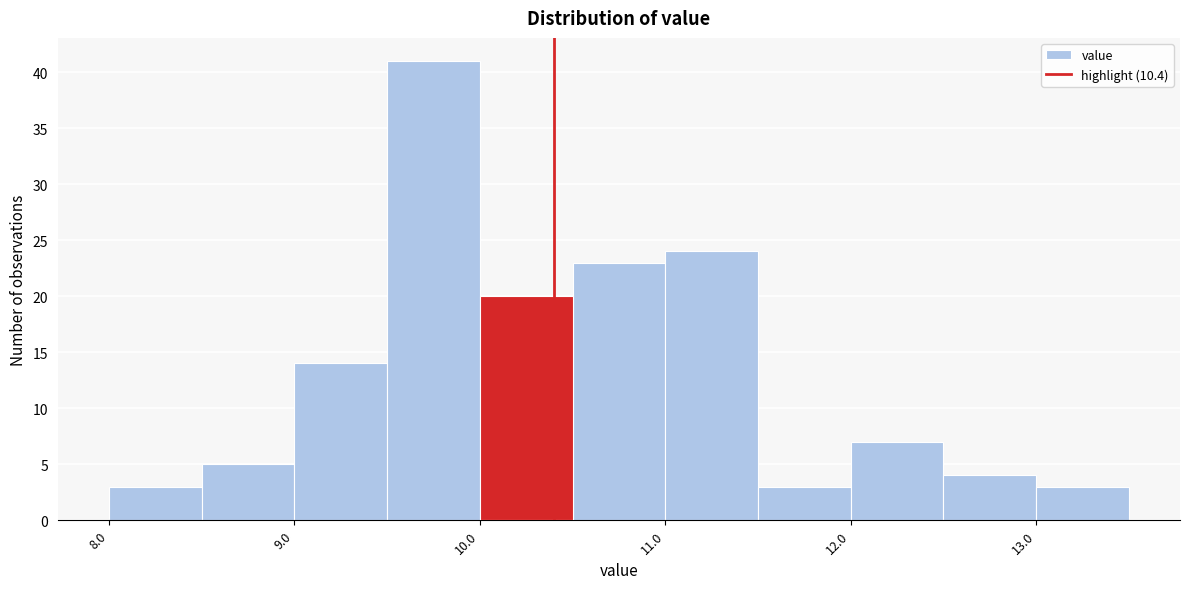

Reading left to right, list every bar in this chart as the range it spans on the x-axis followed by its height. The values are not printed on the chart, so give them approximately, as read against the axis.

8.0 to 8.5: 3
8.5 to 9.0: 5
9.0 to 9.5: 14
9.5 to 10.0: 41
10.0 to 10.5: 20
10.5 to 11.0: 23
11.0 to 11.5: 24
11.5 to 12.0: 3
12.0 to 12.5: 7
12.5 to 13.0: 4
13.0 to 13.5: 3